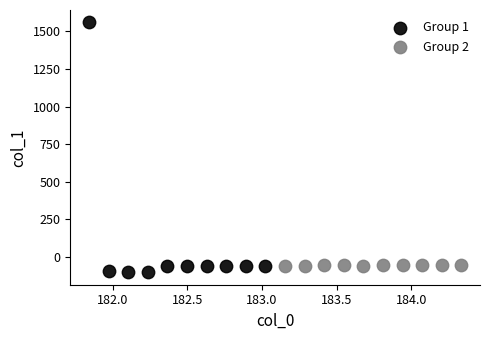

Which series contains the highest Y value?

Group 1